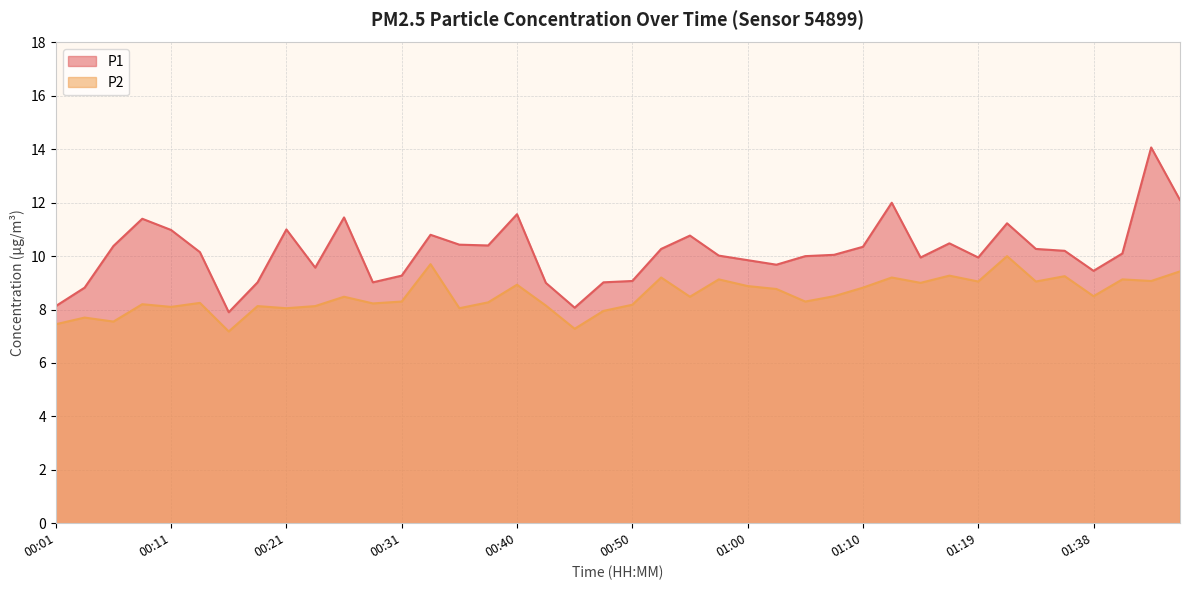

True or false: P2 has a value of 9.1 at 01:19.

True